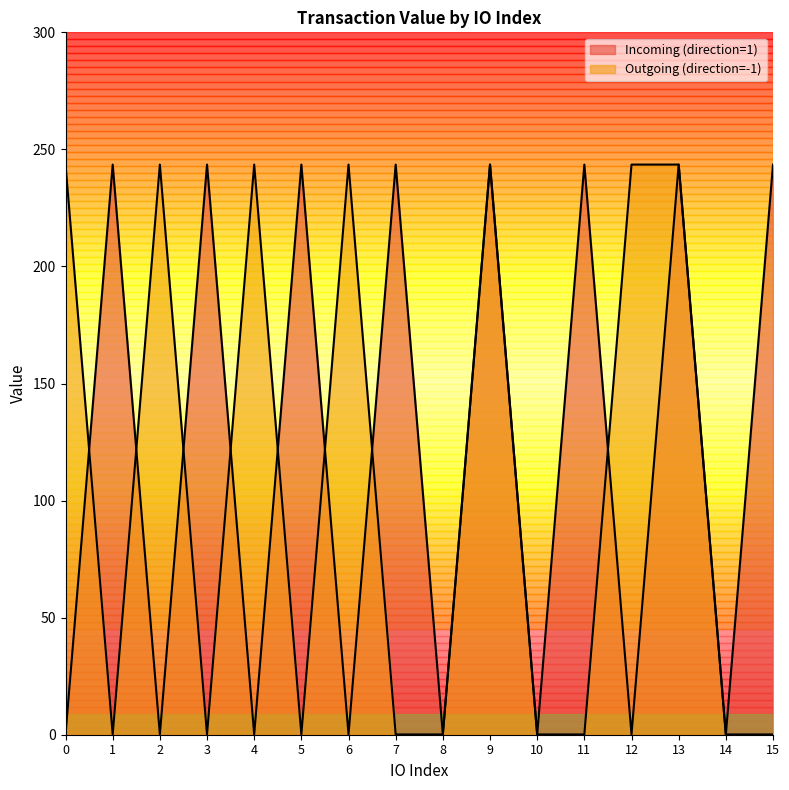

Reading right to left, what are all the values shown in this chart?

Incoming (direction=1): 243.5	0.1	243.5	0.1	243.5	0.1	243.5	0.1	243.5	0.1	243.5	0.1	243.5	0.1	243.5	0.1
Outgoing (direction=-1): 0.1	0.1	243.5	243.5	0.1	0.1	243.5	0.1	0.1	243.5	0.1	243.5	0.1	243.5	0.1	243.5